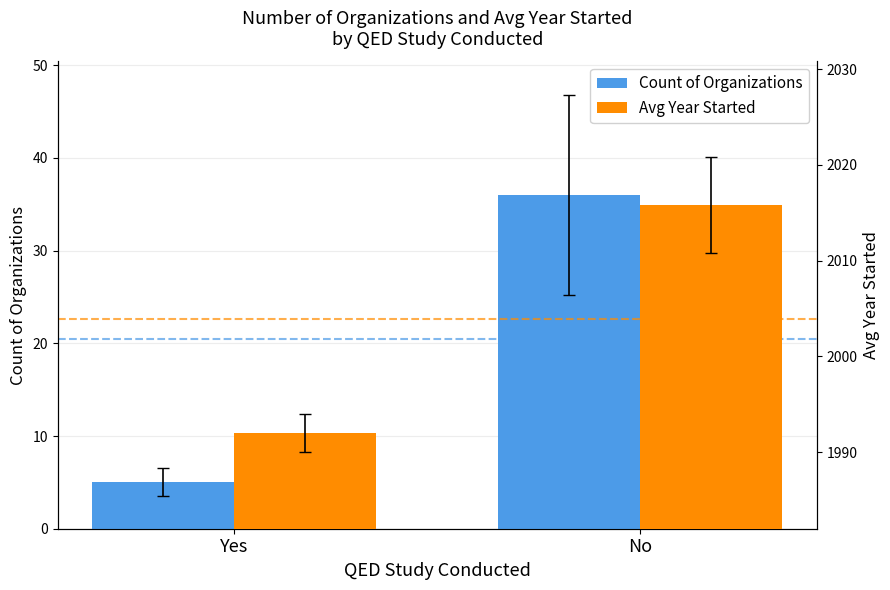

Is it true that Count of Organizations equals 5.0 at Yes?

True